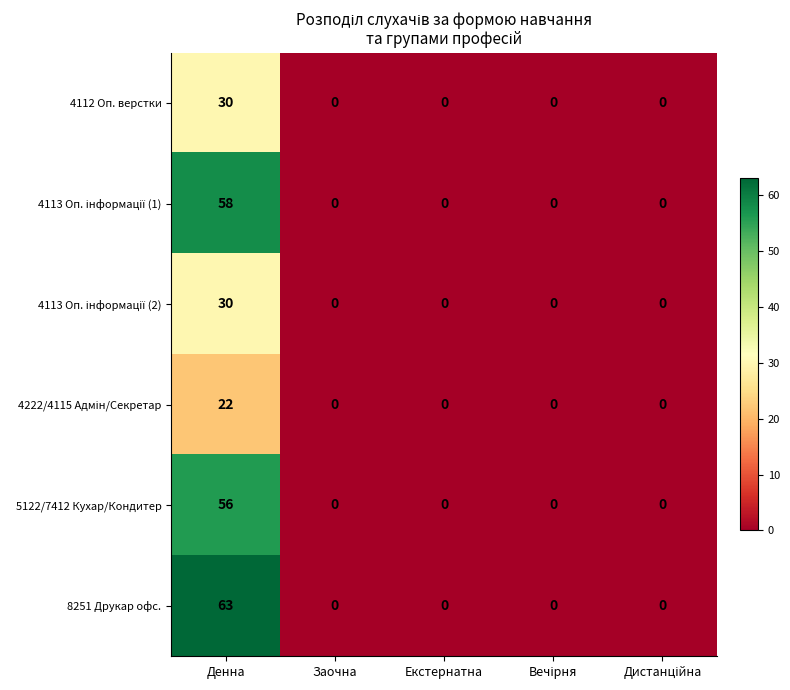

At which category does the chart reach its peak across all series?

Денна